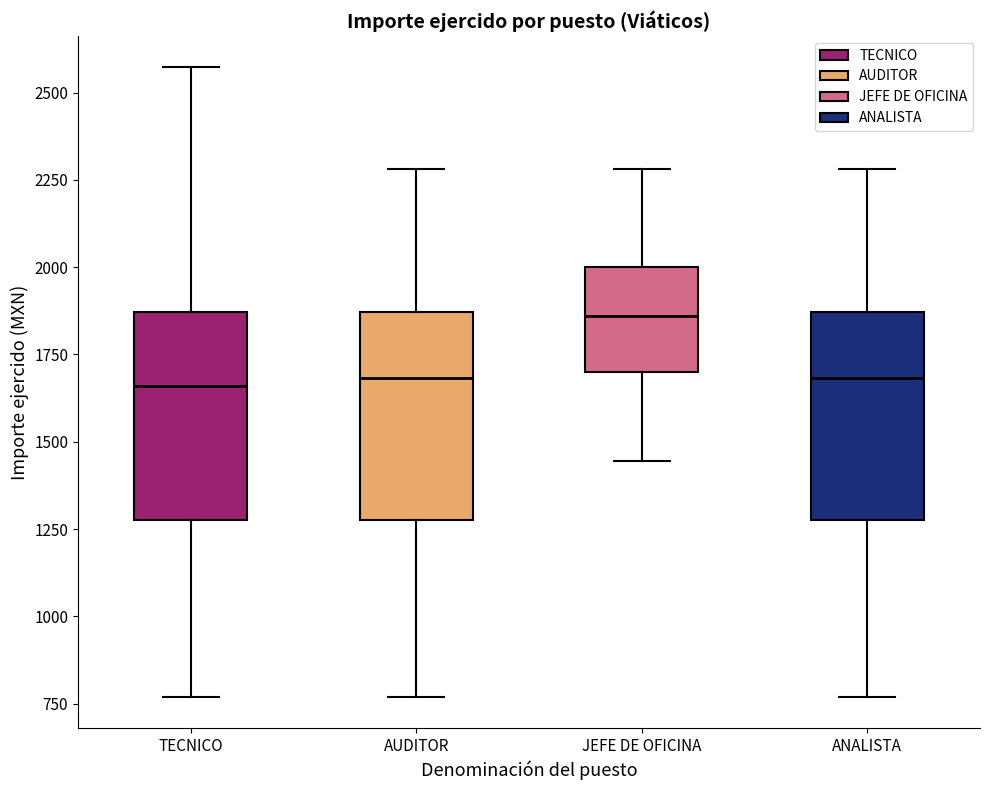

Reading left to right, read every box against the y-axis: the position of its median line, the range the box covers, and the ends of its whiskers. The values are not printed on the chart, so give them approximately, as read against the axis.

TECNICO: median 1650, box 1300 to 1850, whiskers 750 to 2550
AUDITOR: median 1700, box 1300 to 1850, whiskers 750 to 2300
JEFE DE OFICINA: median 1850, box 1700 to 2000, whiskers 1450 to 2300
ANALISTA: median 1700, box 1300 to 1850, whiskers 750 to 2300